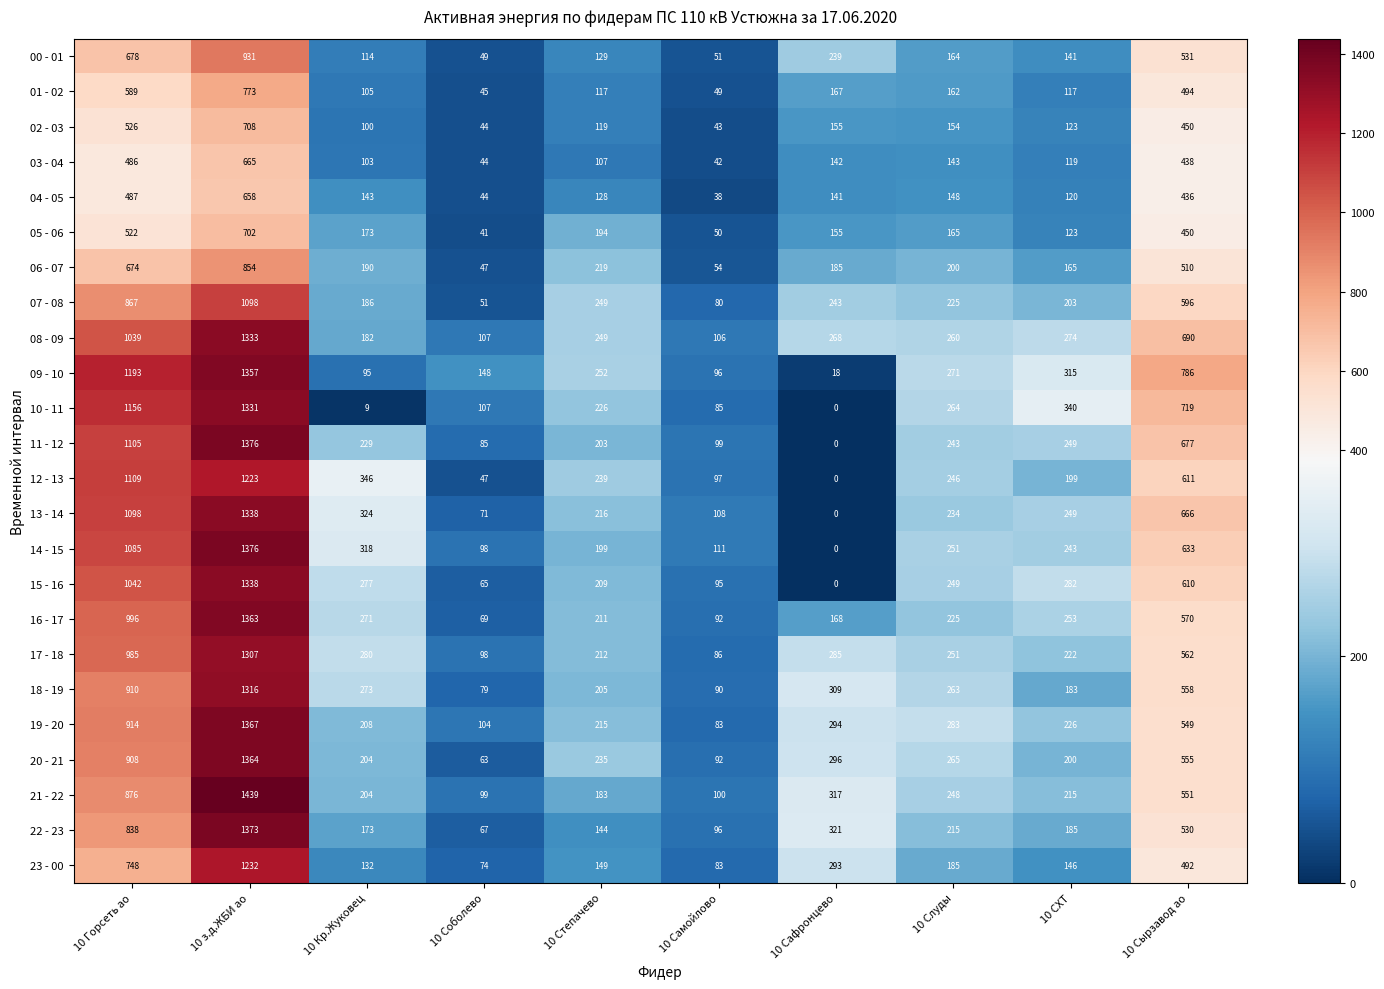

What is the difference between the 21 - 22 values at 10 Степачево and 10 Сырзавод ао?

368